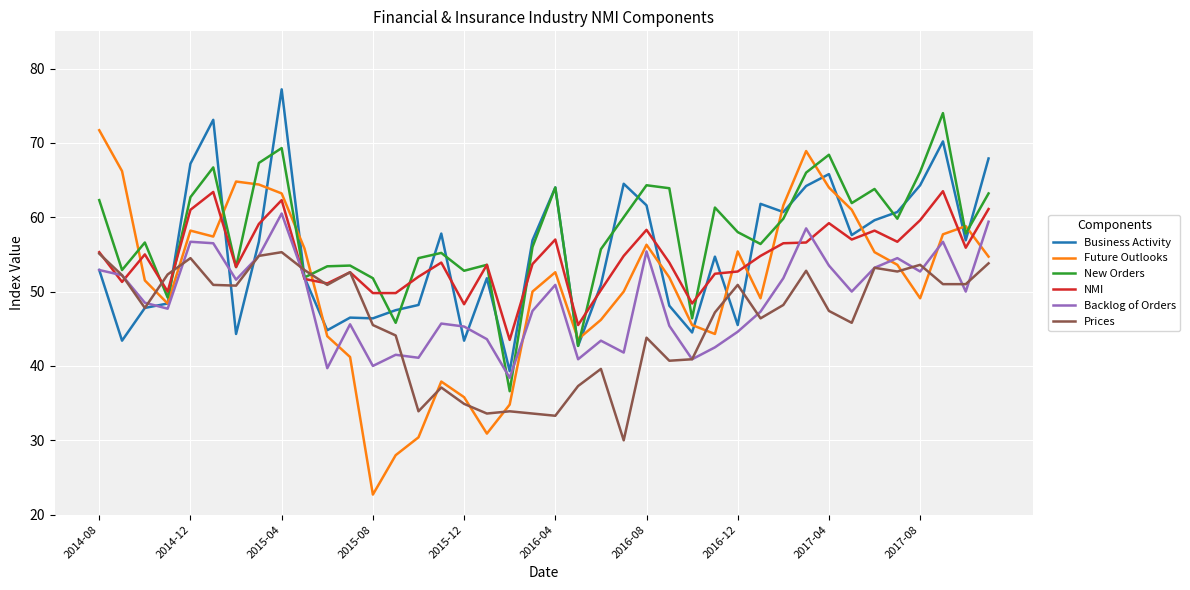

Which series has the widest spread of values?

Future Outlooks